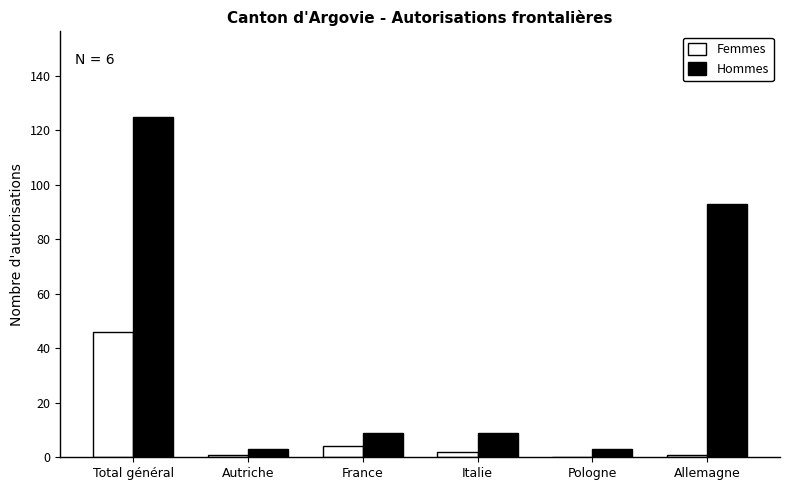

The value of Femmes at Italie is 2. True or false?

True